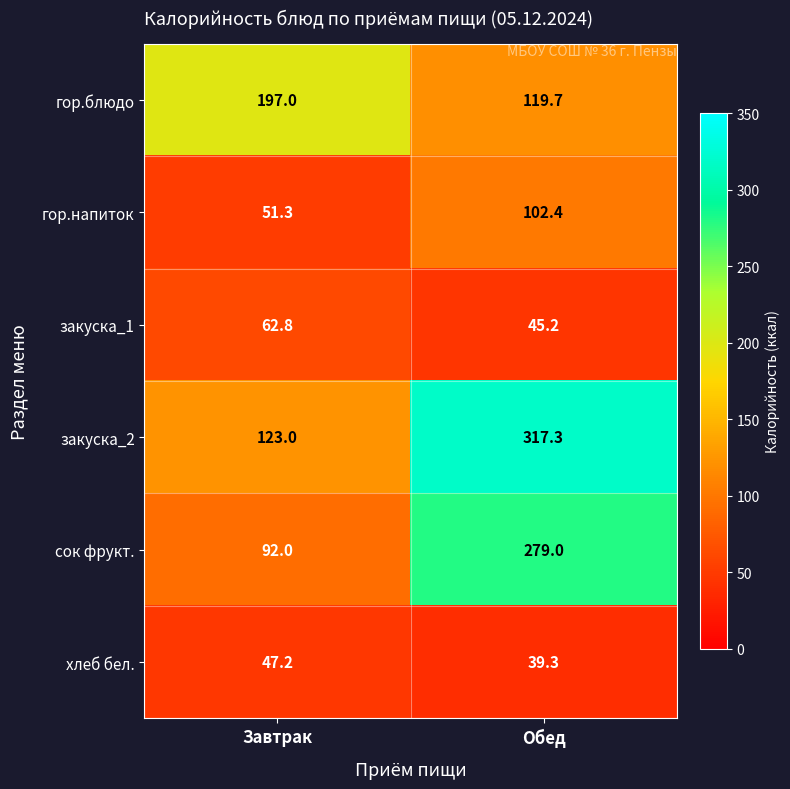

What is the sum of the сок фрукт. values at Обед and Завтрак?

371.0